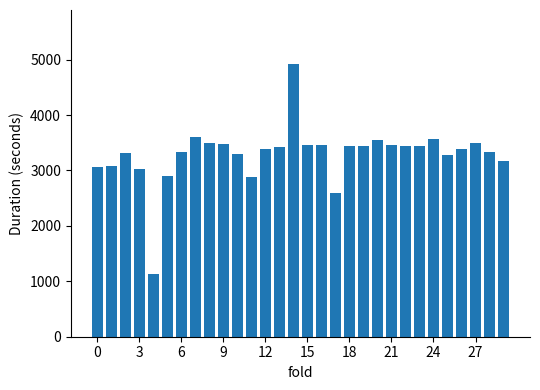

What is the value of the 30th bar from the left?

3161.9